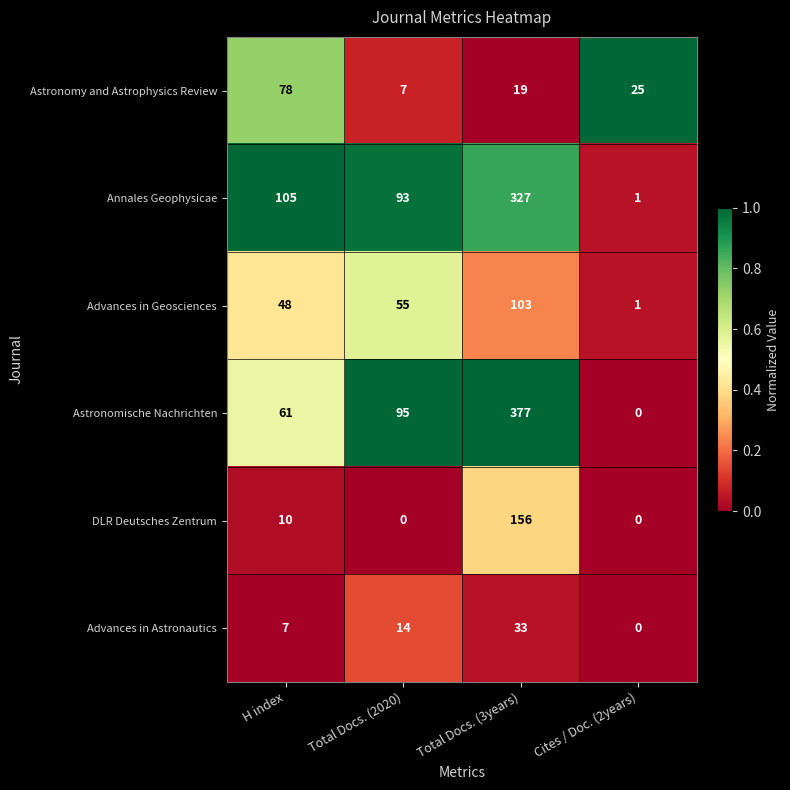

What is the difference between the highest and lowest values at Total Docs. (2020)?

95